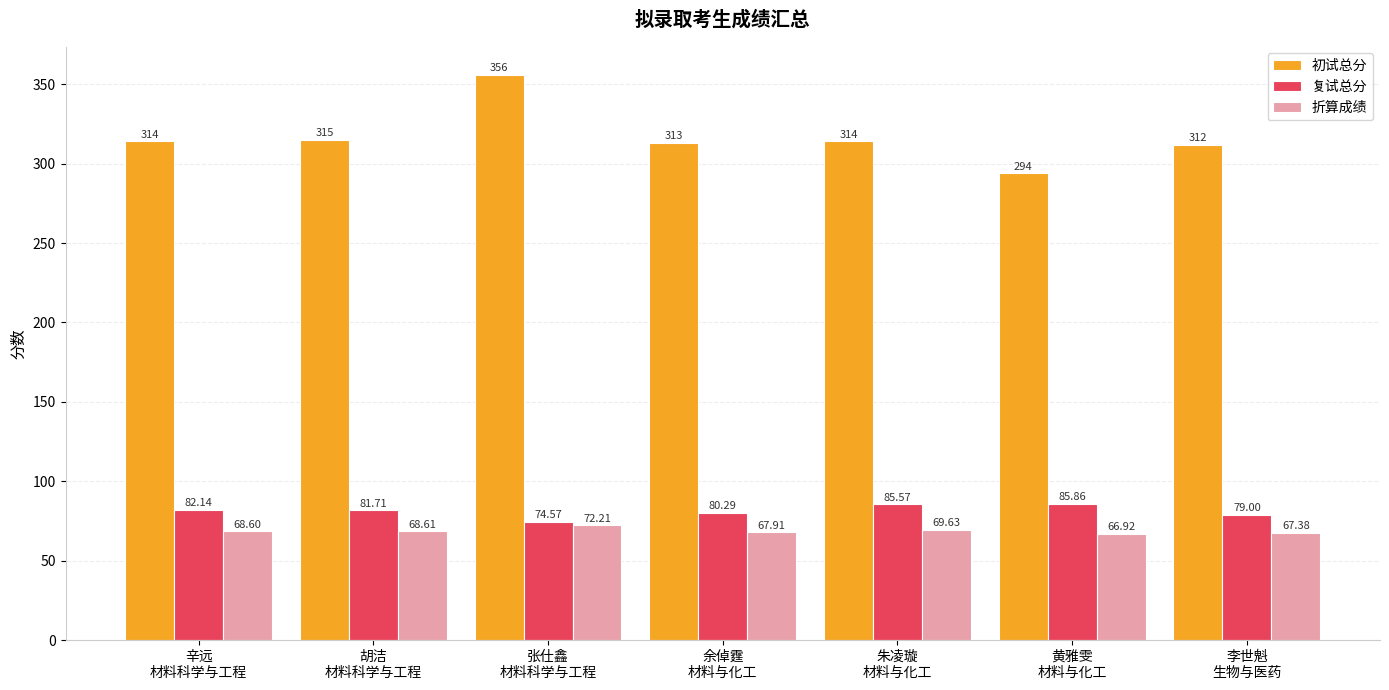

Reading right to left, what are all the values shown in this chart?

初试总分: 312.0	294.0	314.0	313.0	356.0	315.0	314.0
复试总分: 79.0	85.9	85.6	80.3	74.6	81.7	82.1
折算成绩: 67.4	66.9	69.6	67.9	72.2	68.6	68.6